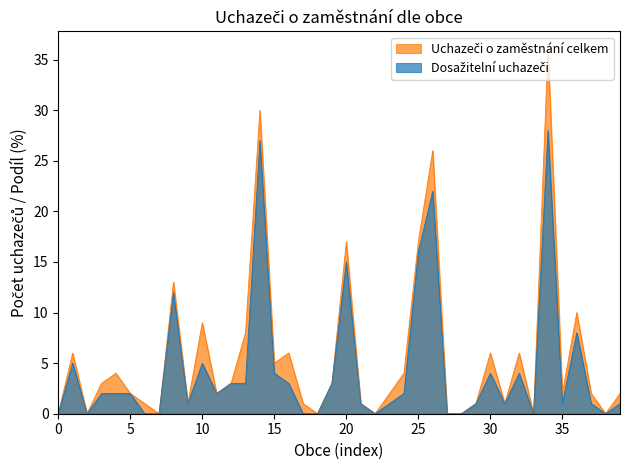

True or false: Dosažitelní uchazeči o zaměstnání and Uchazeči o zaměstnání celkem intersect in this chart.

False